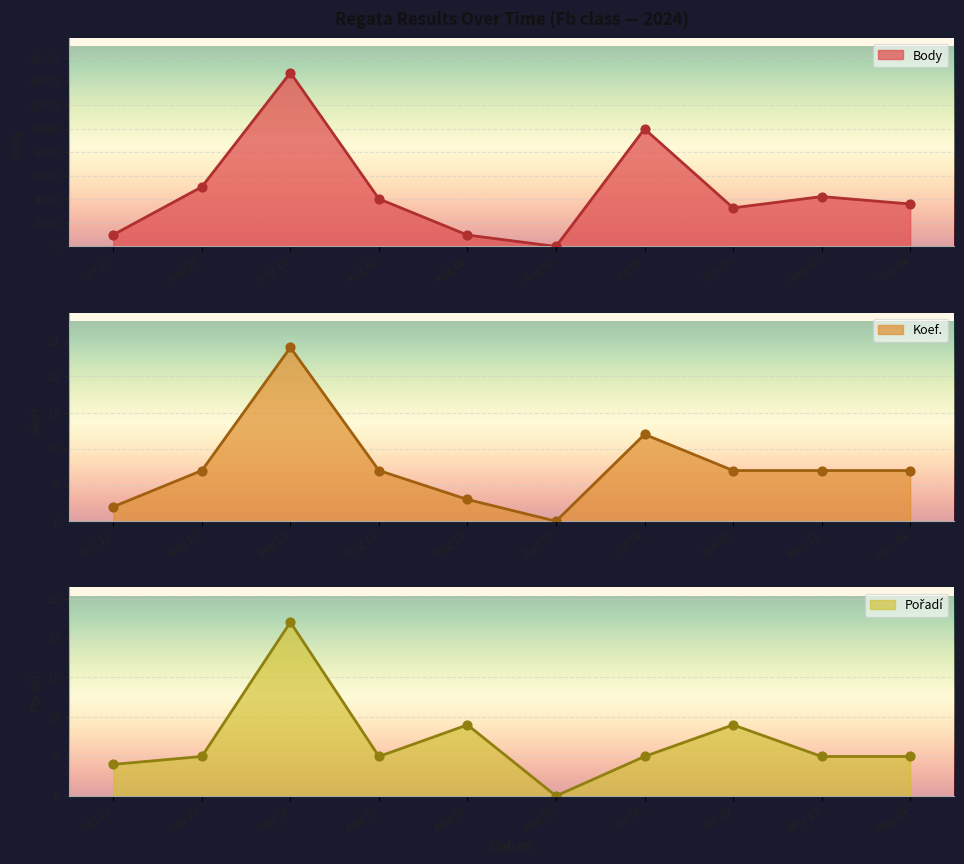

What is the highest value of the Body series?

14782